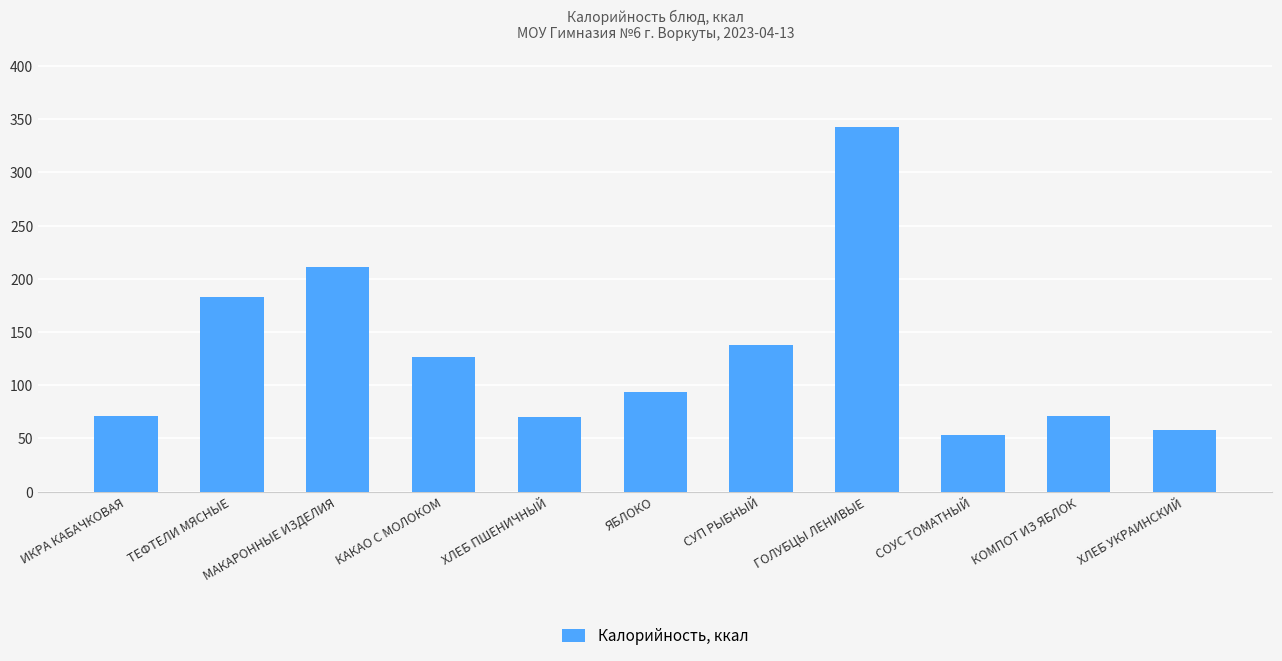

What is the value of the 10th bar from the left?

70.9